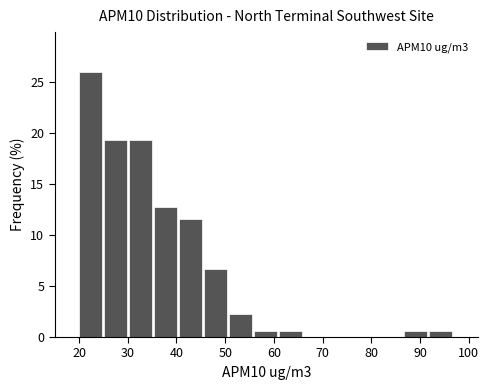

Reading left to right, transcribe this chart: for each bar, give the range it covers on the x-axis and its height. Neither the bar edges nor the heights are printed on the chart, so give them approximately, as read against the axes.

20 to 25: 26.0
25 to 30: 19.5
30 to 35: 19.5
35 to 41: 12.5
41 to 46: 11.5
46 to 51: 6.5
51 to 56: 2.0
56 to 61: 0.5
61 to 66: 0.5
66 to 71: 0
71 to 76: 0
76 to 82: 0
82 to 87: 0
87 to 92: 0.5
92 to 97: 0.5